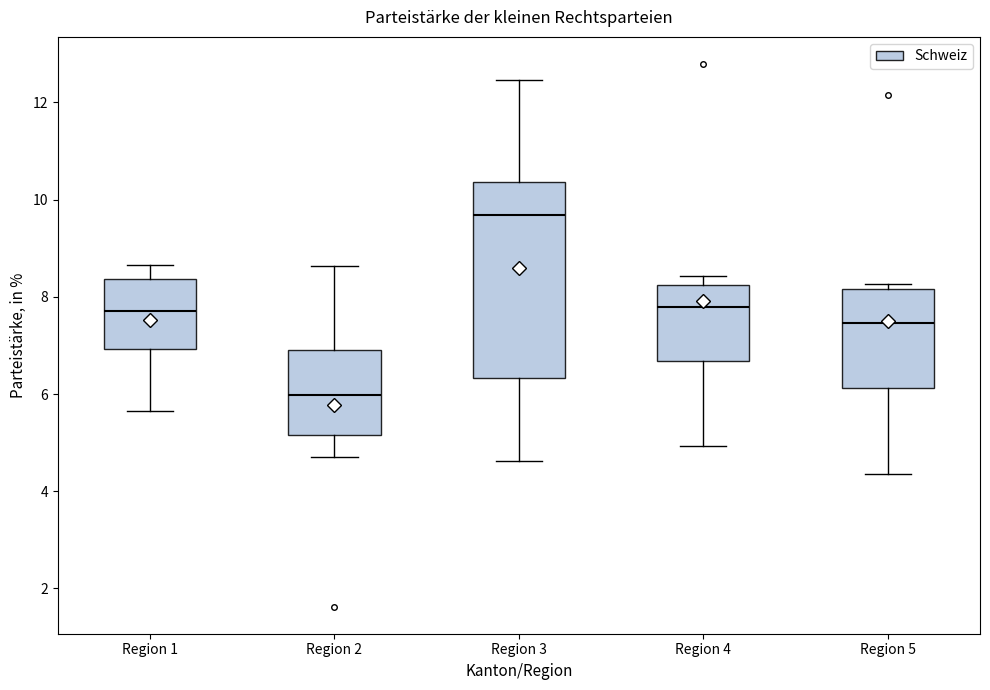

Comparing the boxes themselves (not the whiskers), which one is the tallest?

Region 3